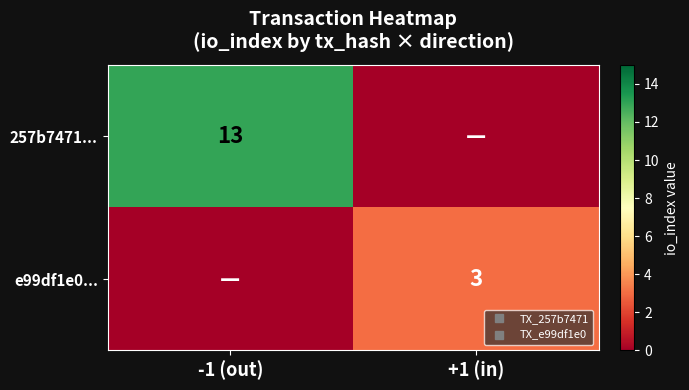

At which category is the sum across all series the highest?

-1 (out)